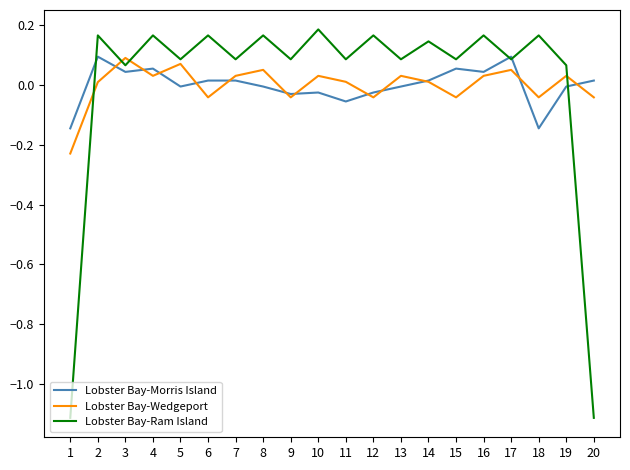

How many lines are shown in the chart?

3